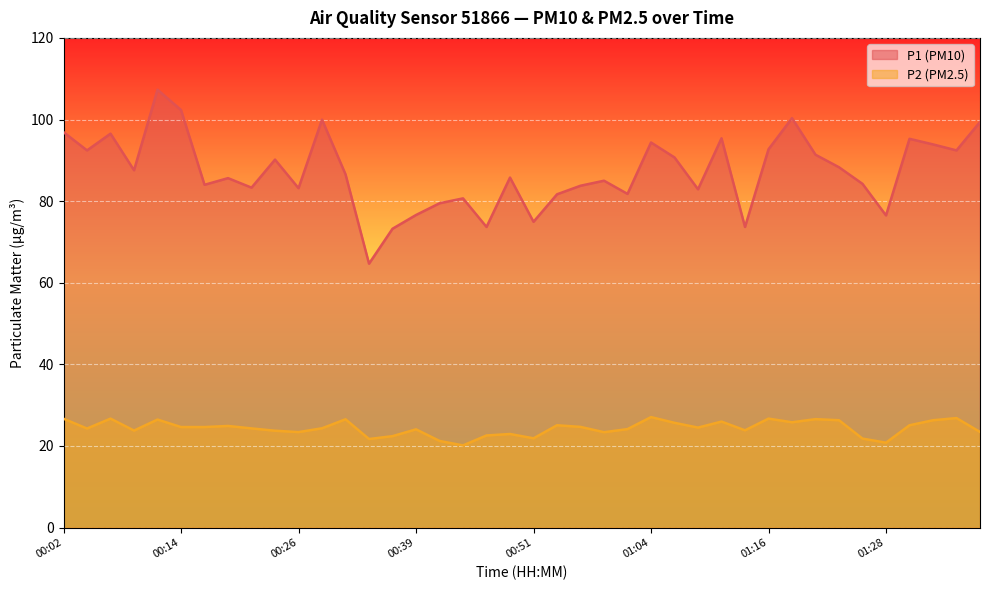

What is the difference between the maximum and minimum values in the P1 series?

42.6